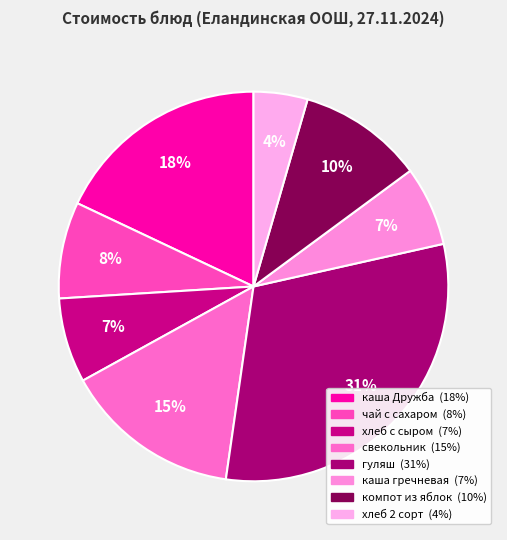

How many segments does this pie chart have?

8